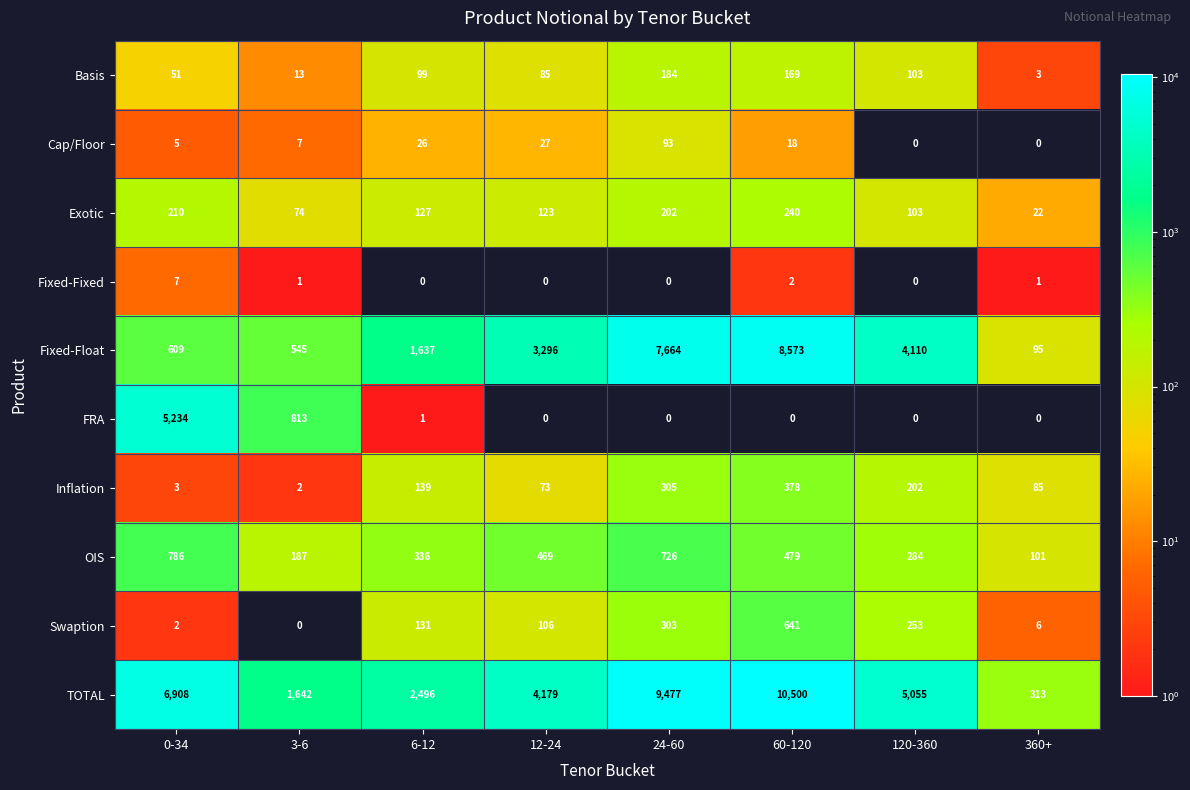

What is the difference between the highest and lowest values at 24-60?

9477